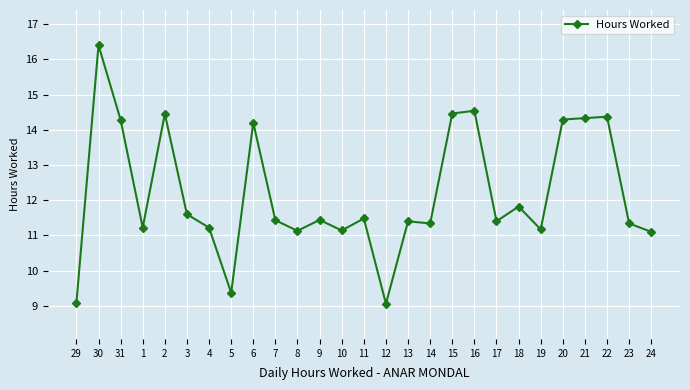

What is the difference between the values at 9 and 24?

0.3